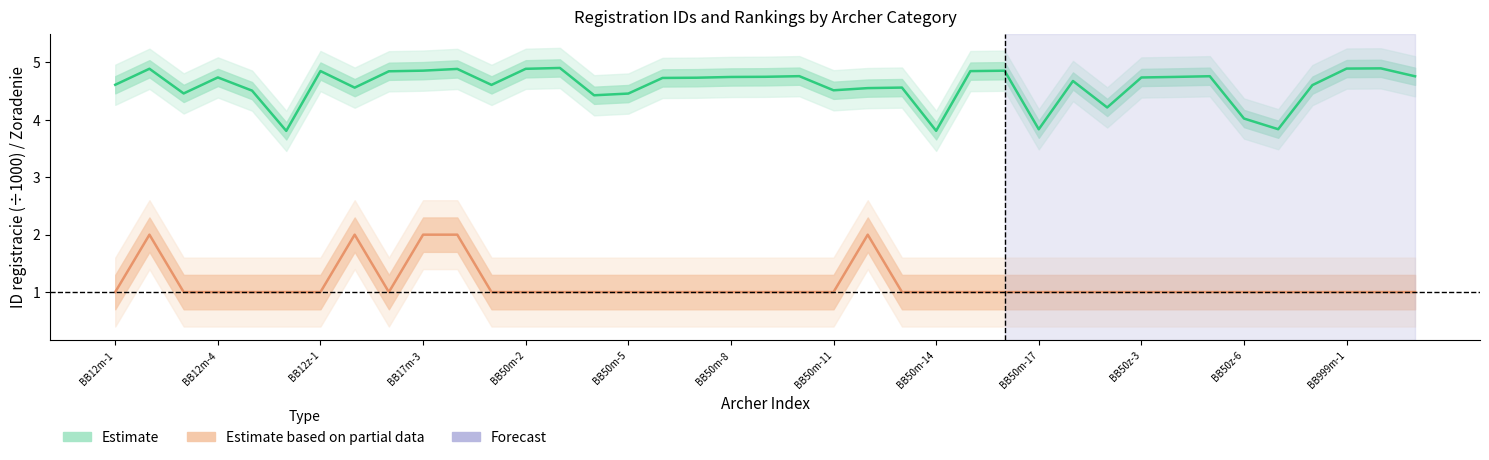

Which series has the widest spread of values?

Estimate